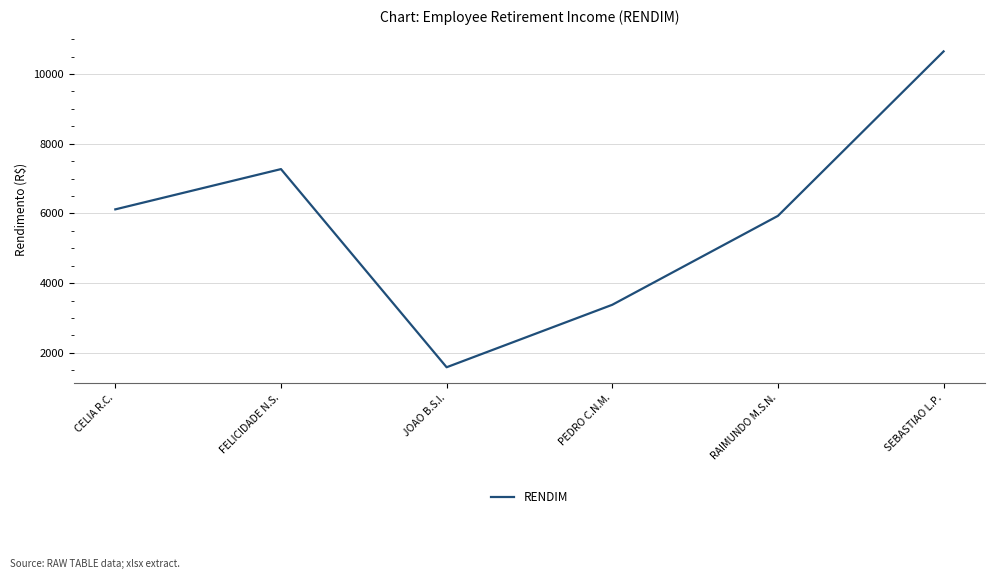

What is the sum of the values at PEDRO C.N.M. and CELIA R.C.?

9494.7